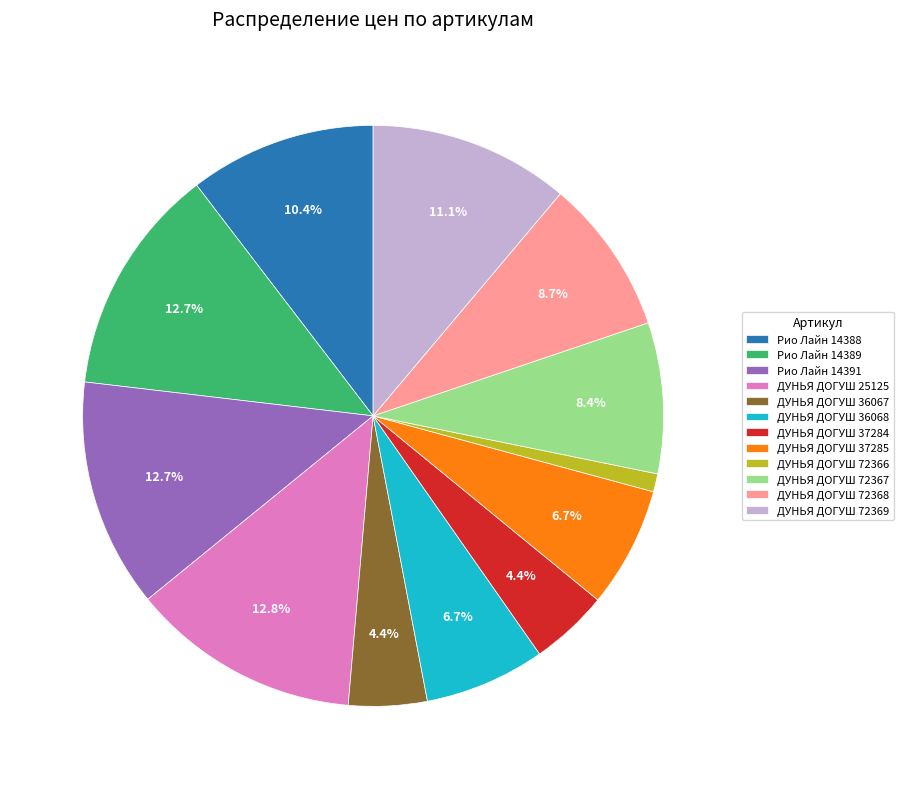

Is there any slice that represents more than half of the pie?

No